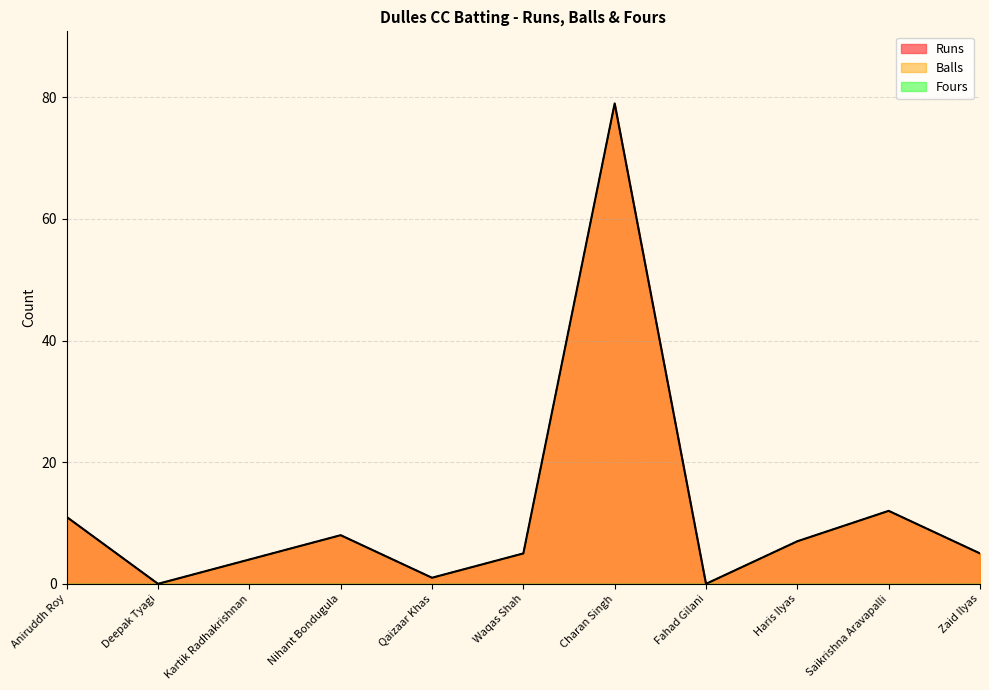

At which category is the sum across all series the highest?

Charan Singh